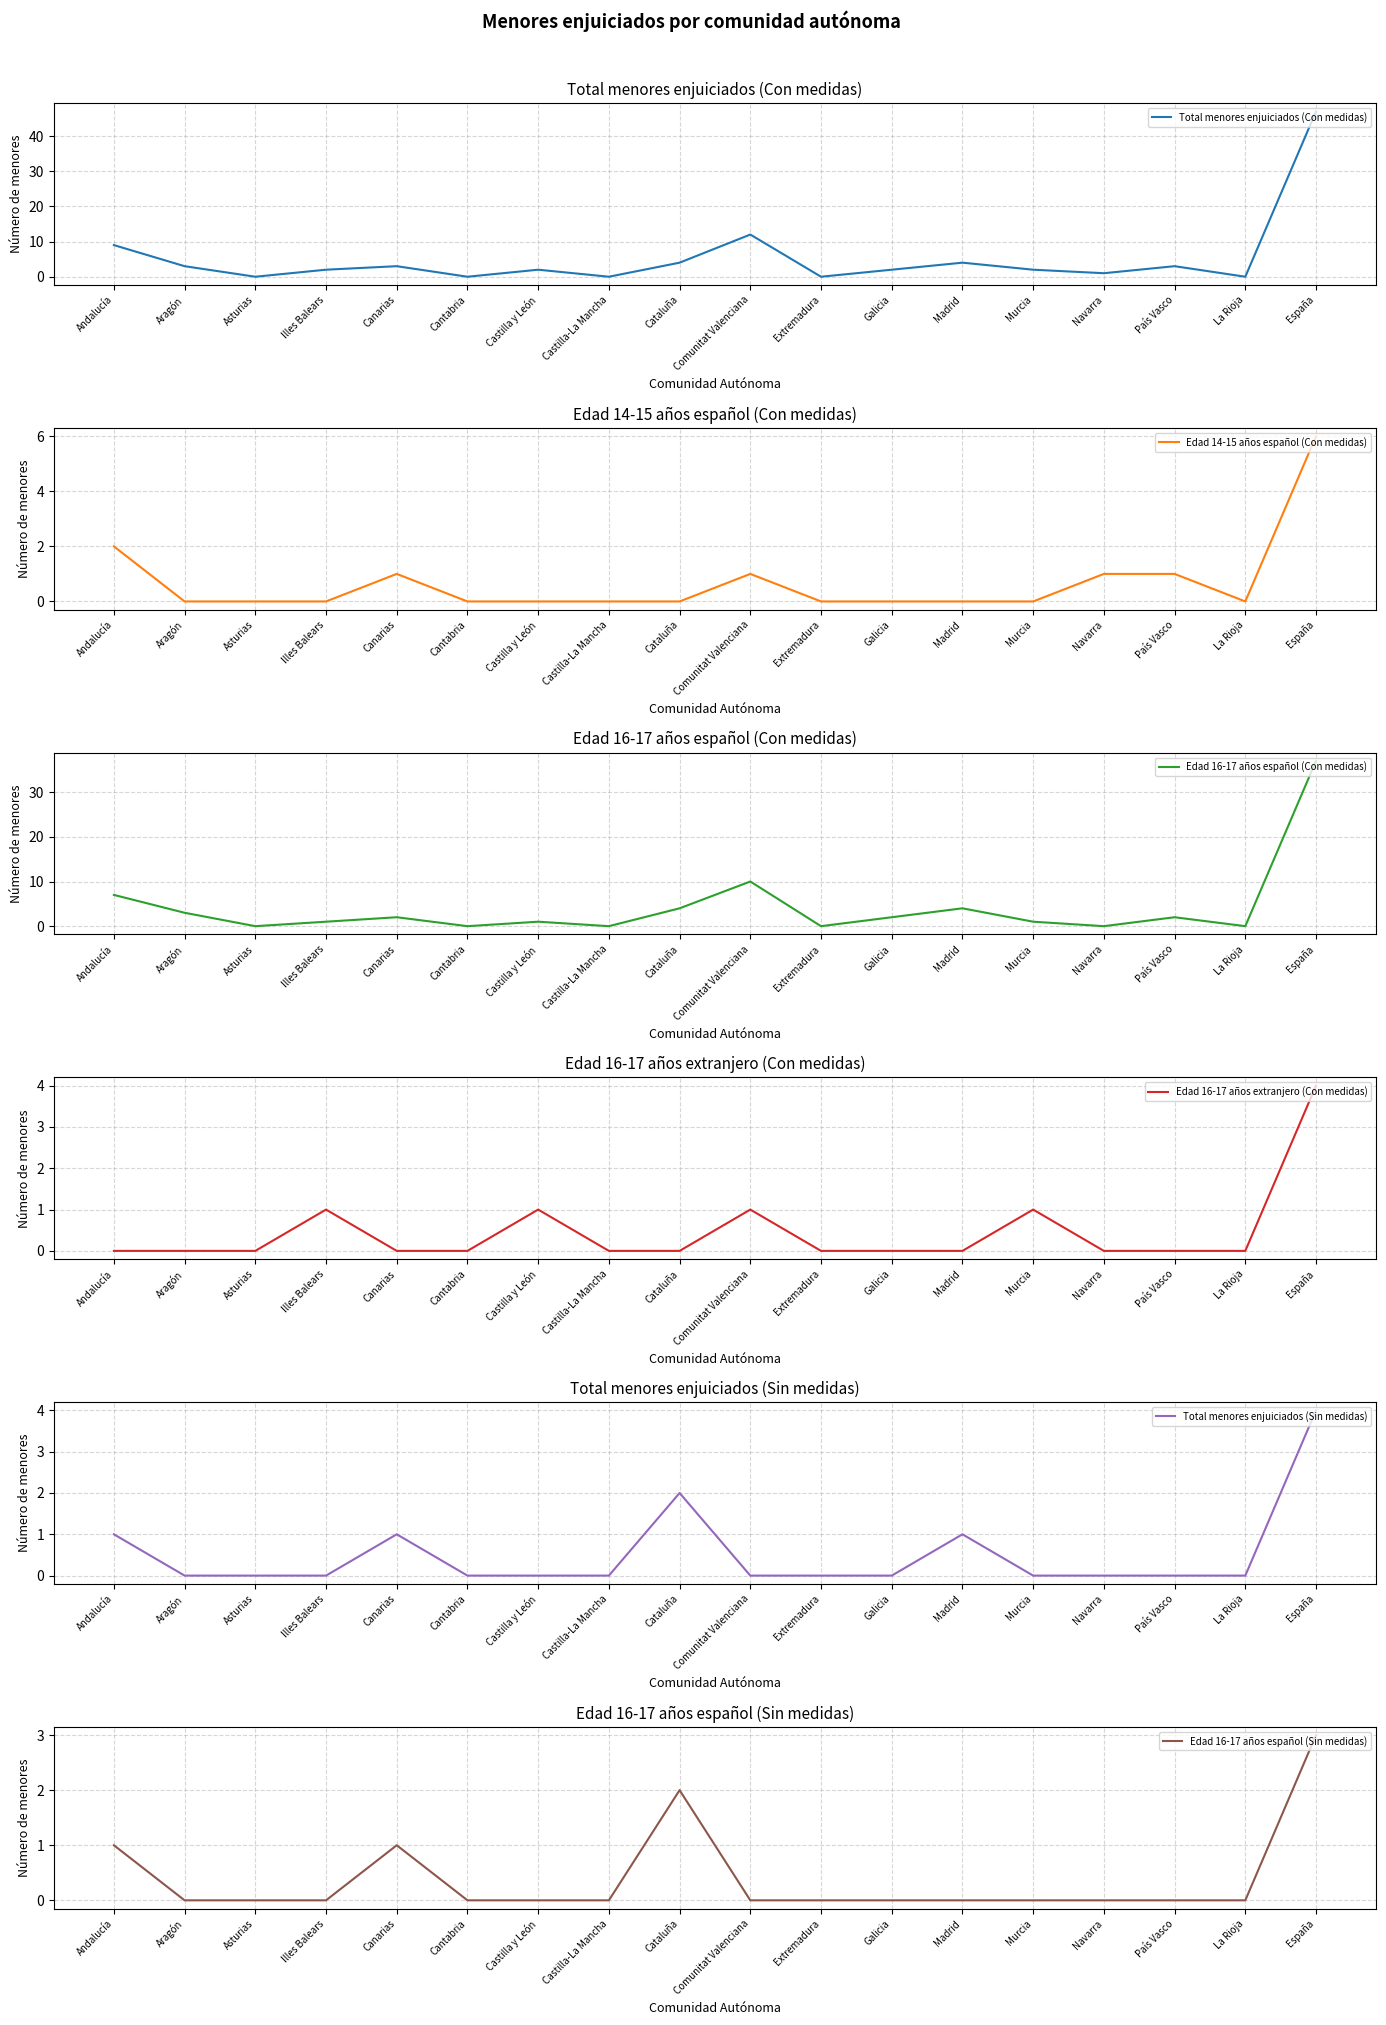

How many values in the Total menores enjuiciados (Con medidas) series are below 2?

6